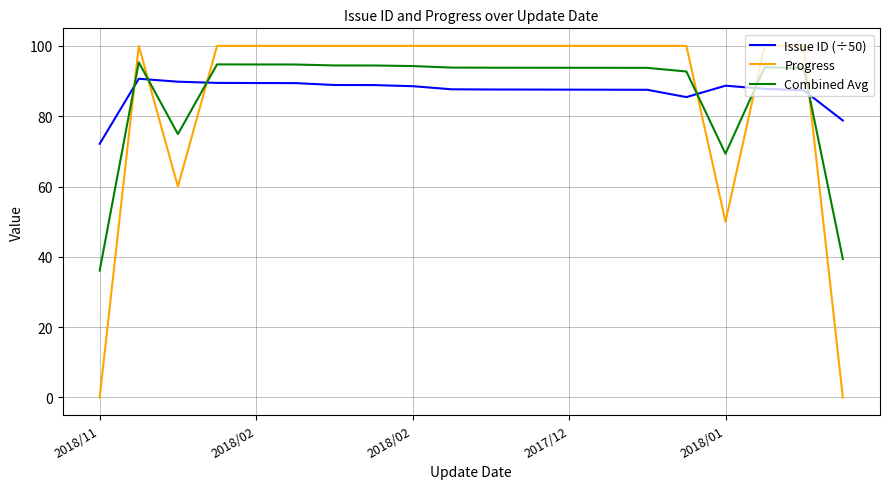

What is the difference between the maximum and minimum values in the Issue ID (÷50) series?

18.5